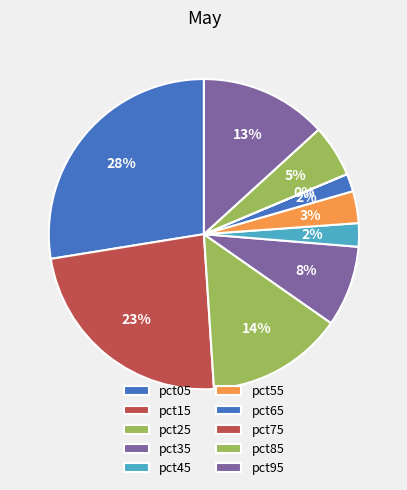

How much of the chart is everything except pct85?

94.6%